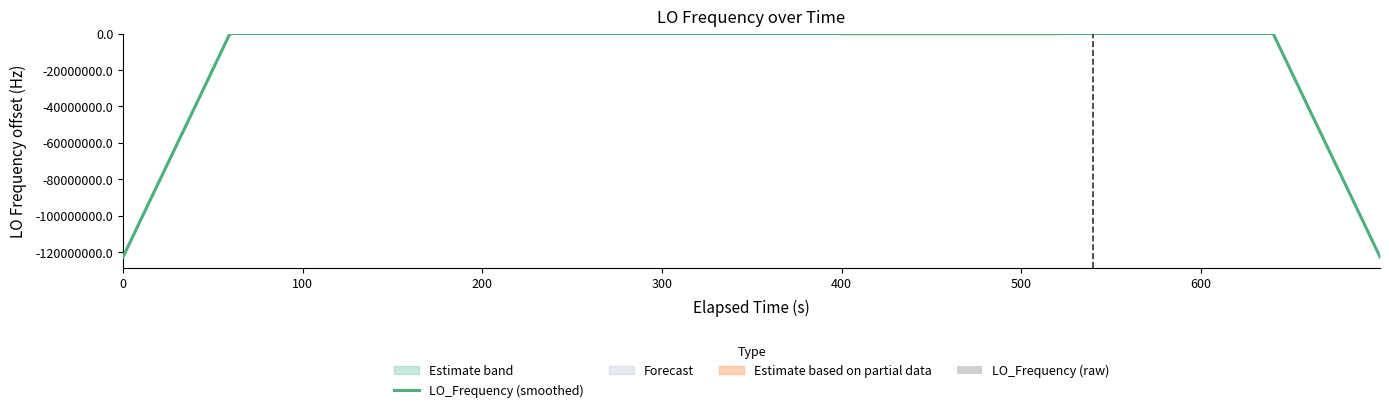

What is the minimum value for LO_Frequency (raw)?

-4.8